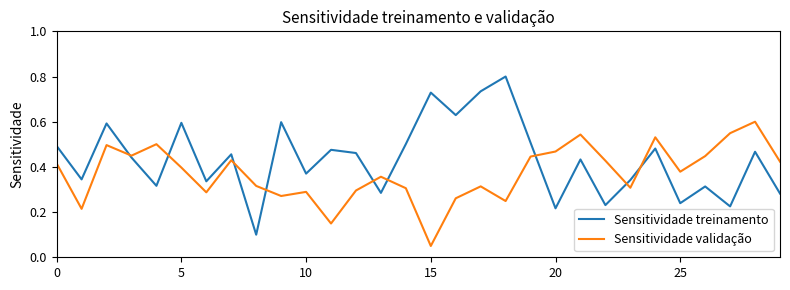

What is the highest value of the Sensitividade treinamento series?

0.8